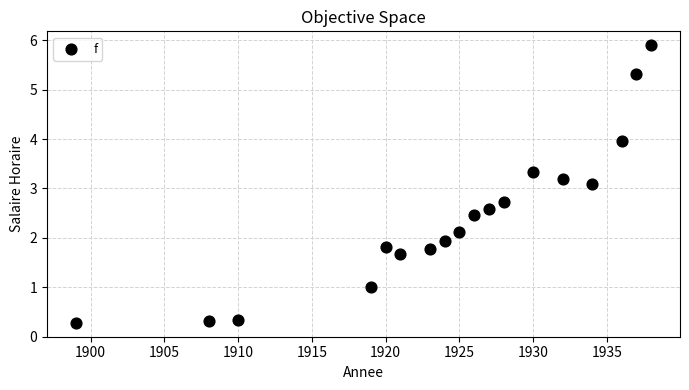

What Y value in the scatter plot is closest to 3?

3.1